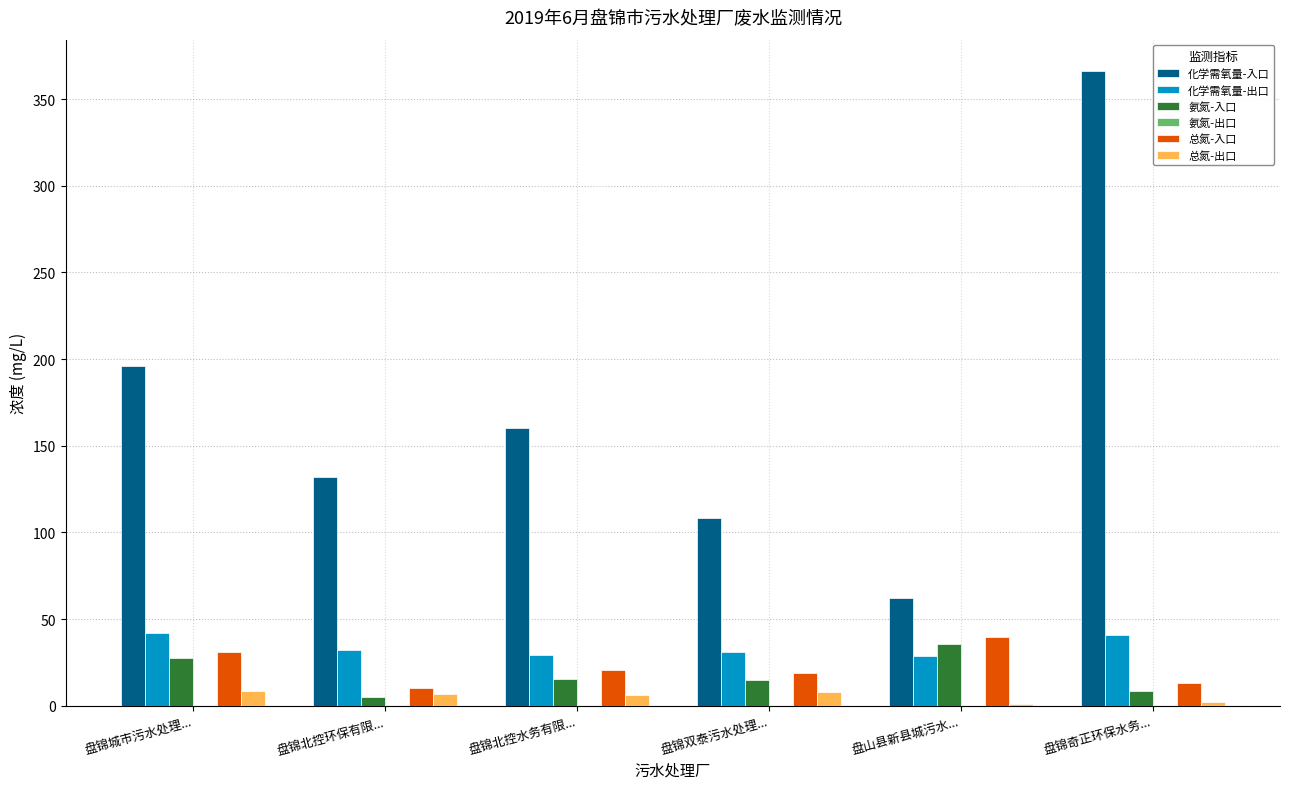

What is the highest value of the 氨氮-入口 series?

35.8